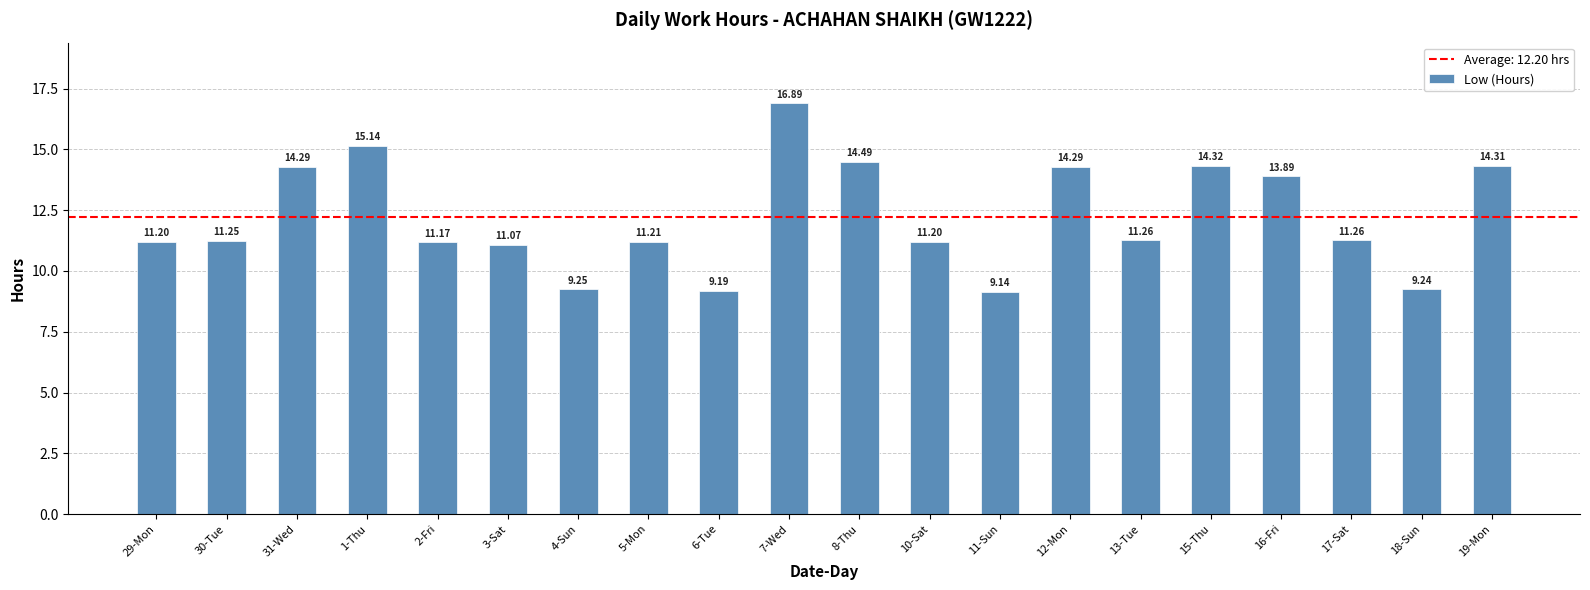

At which category does the chart reach its minimum across all series?

11-Sun